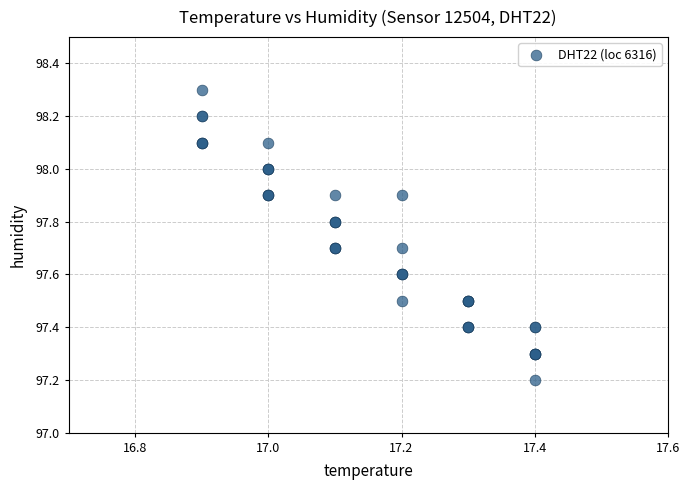

What Y value in the scatter plot is closest to 97?

97.2